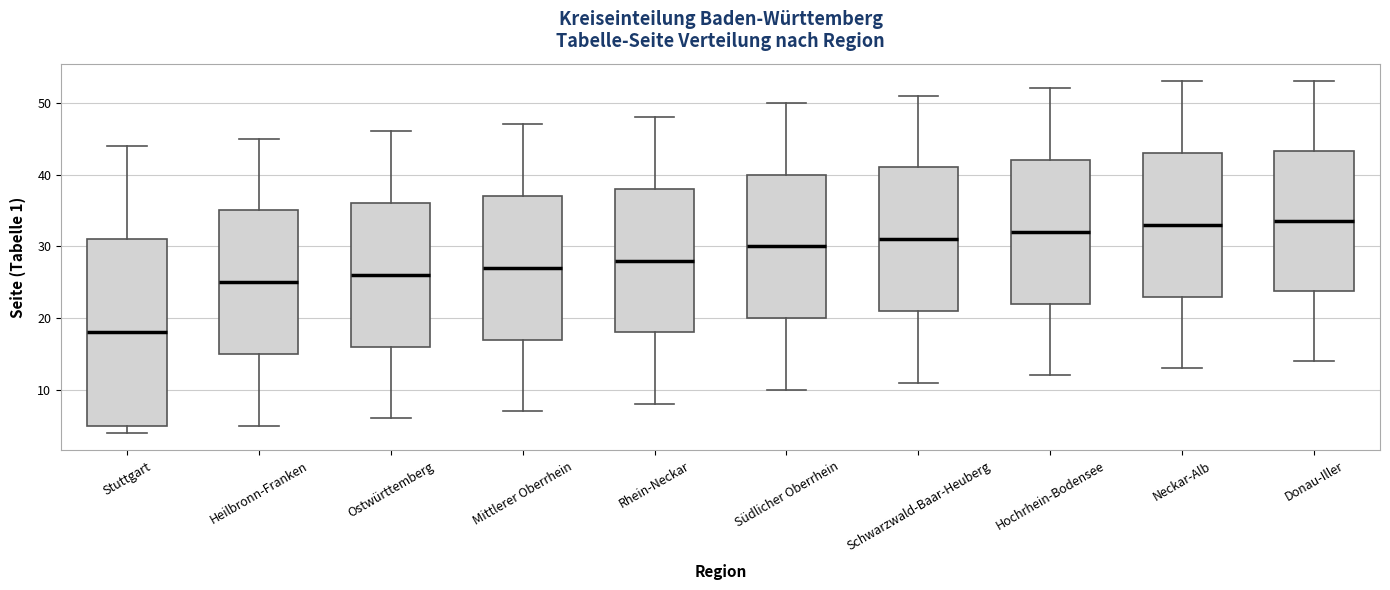

Reading left to right, read every box against the y-axis: the position of its median line, the range the box covers, and the ends of its whiskers. The values are not printed on the chart, so give them approximately, as read against the axis.

Stuttgart: median 18, box 5 to 31, whiskers 4 to 44
Heilbronn-Franken: median 25, box 15 to 35, whiskers 5 to 45
Ostwürttemberg: median 26, box 16 to 36, whiskers 6 to 46
Mittlerer Oberrhein: median 27, box 17 to 37, whiskers 7 to 47
Rhein-Neckar: median 28, box 18 to 38, whiskers 8 to 48
Südlicher Oberrhein: median 30, box 20 to 40, whiskers 10 to 50
Schwarzwald-Baar-Heuberg: median 31, box 21 to 41, whiskers 11 to 51
Hochrhein-Bodensee: median 32, box 22 to 42, whiskers 12 to 52
Neckar-Alb: median 33, box 23 to 43, whiskers 13 to 53
Donau-Iller: median 34, box 24 to 43, whiskers 14 to 53